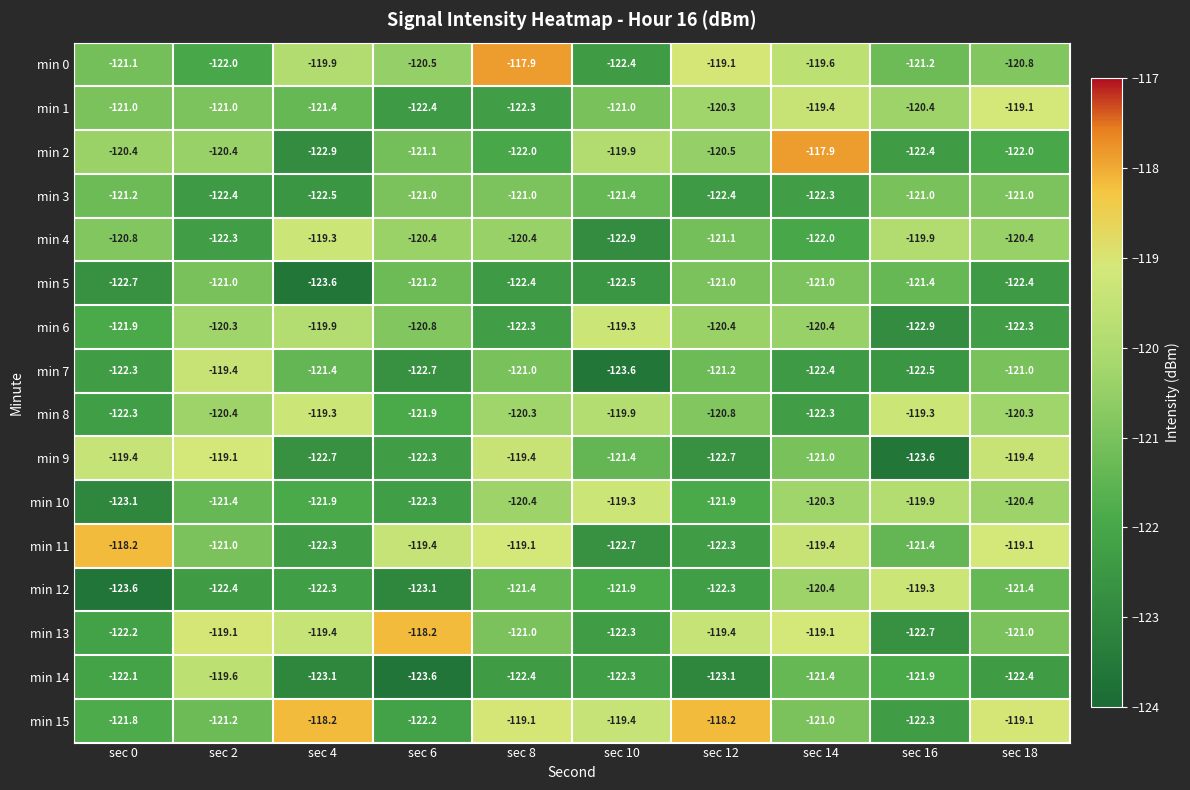

True or false: min 3 has a value of -171.0 at sec 8.

False